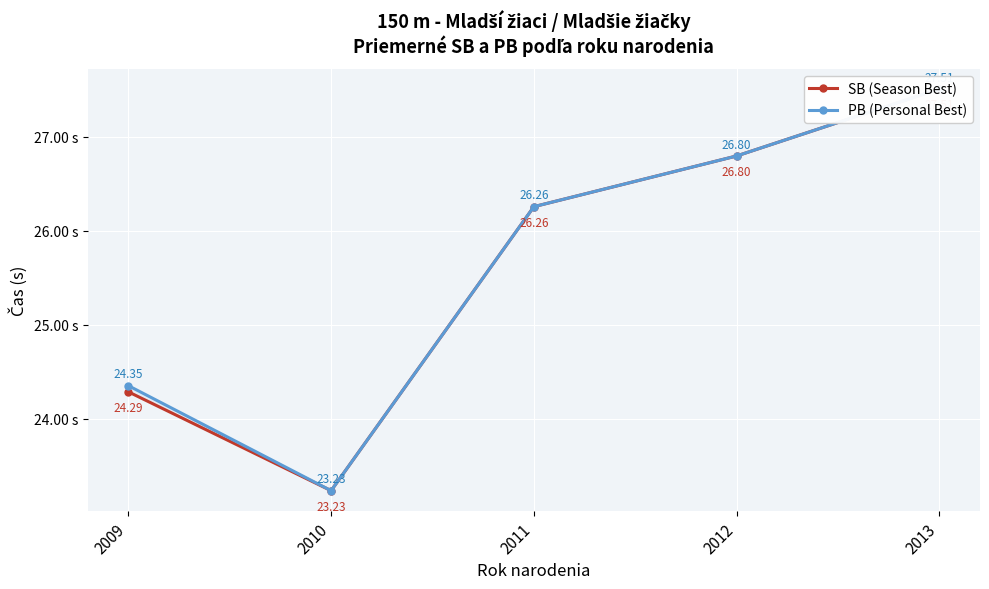

True or false: PB (Personal Best) has a value of 38.4 at 2013.

False